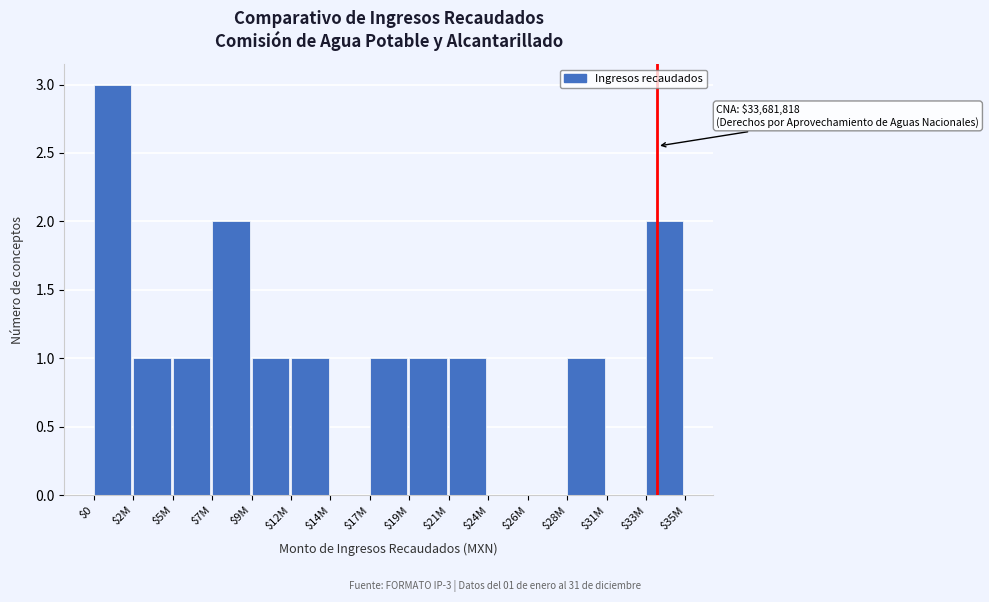

What is the greatest value displayed?

3